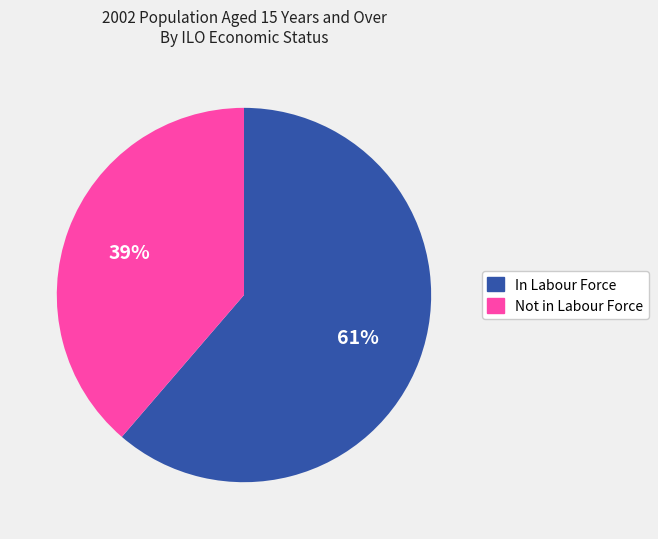

To the nearest percent, what is the average slice percentage?

50%